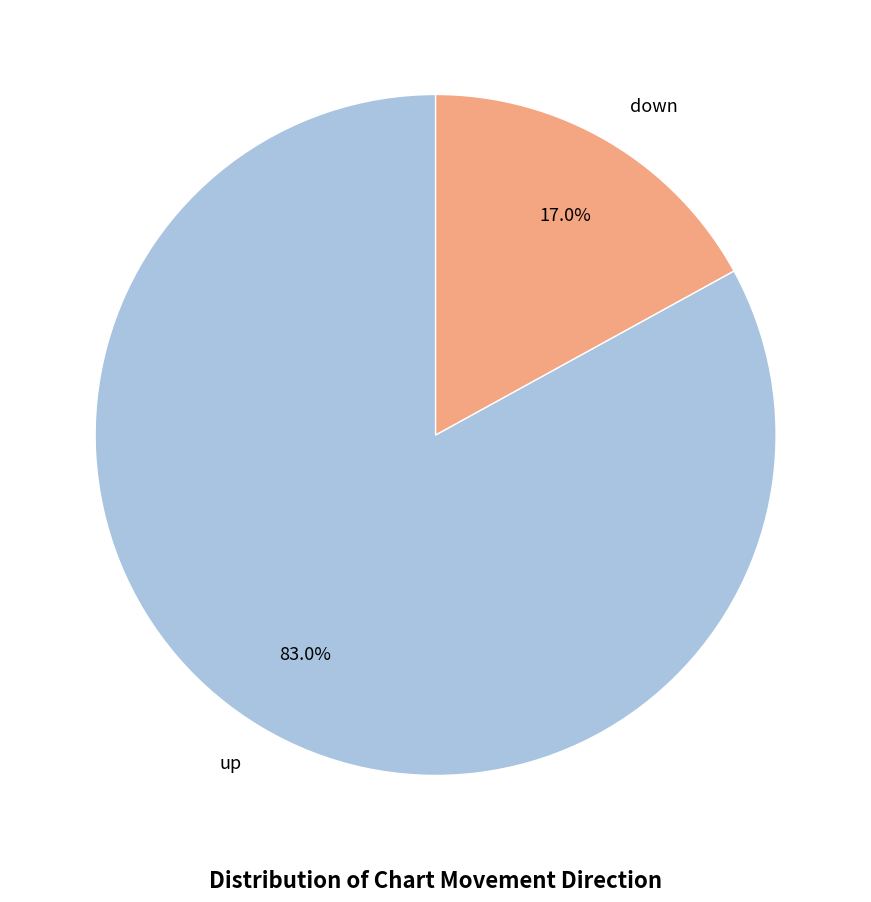

Do down and up together represent more than half of the pie?

Yes